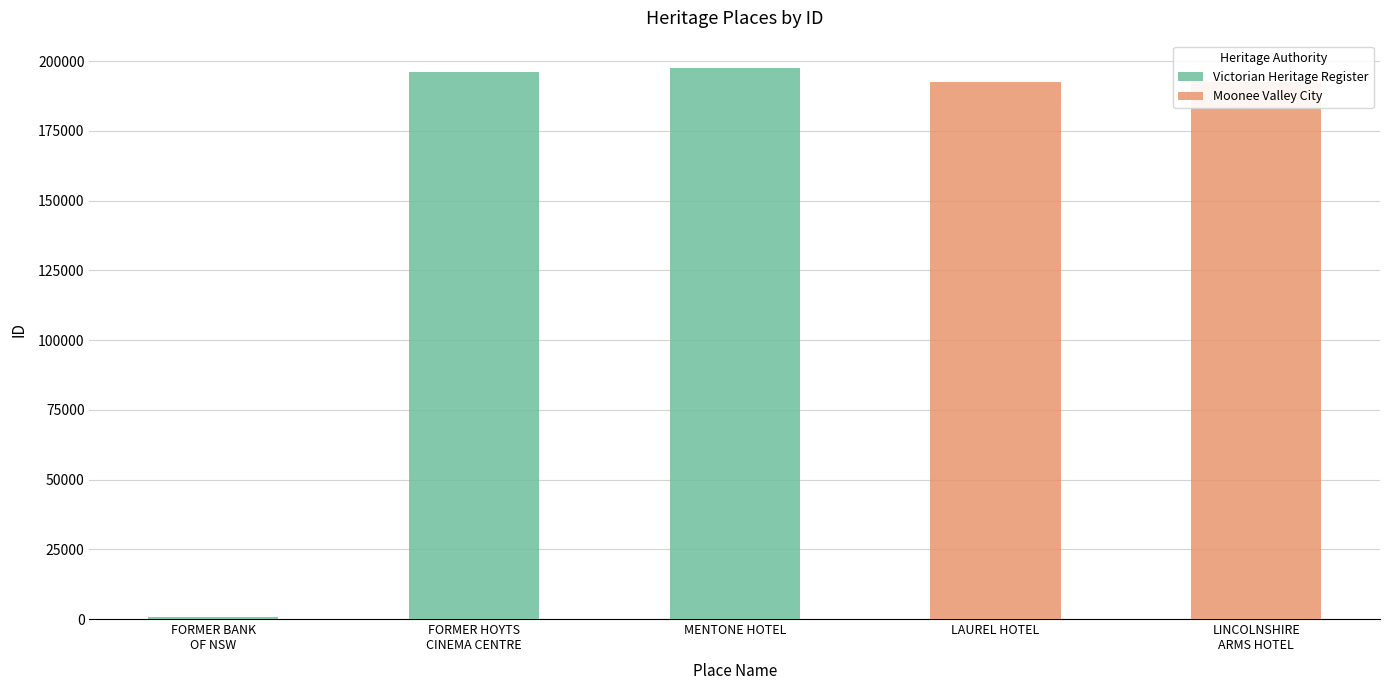

Is it true that the value at LAUREL HOTEL is 192324?

True